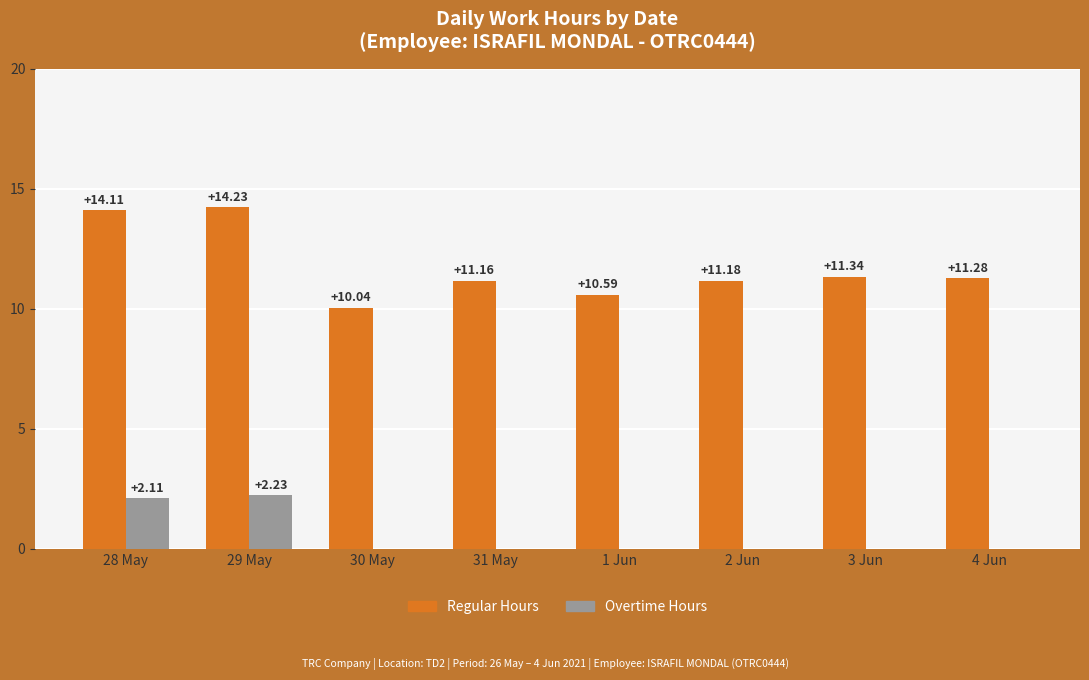

Which series has the largest range (max minus min)?

Regular Hours